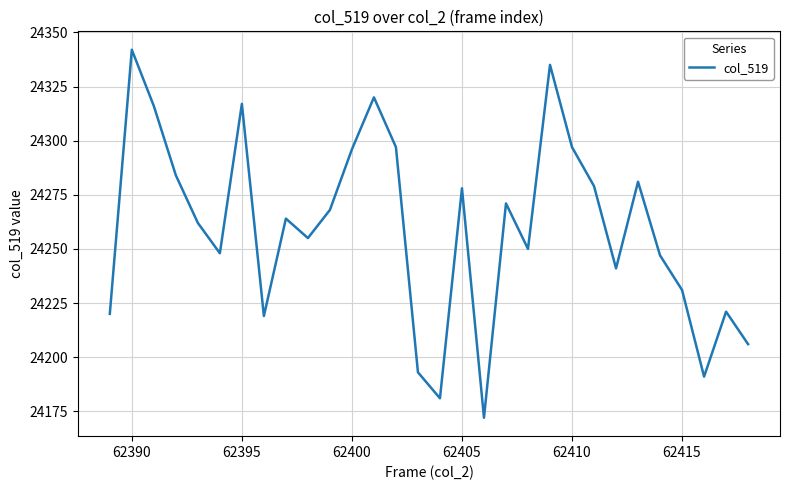

What is the difference between the maximum and minimum values?

170